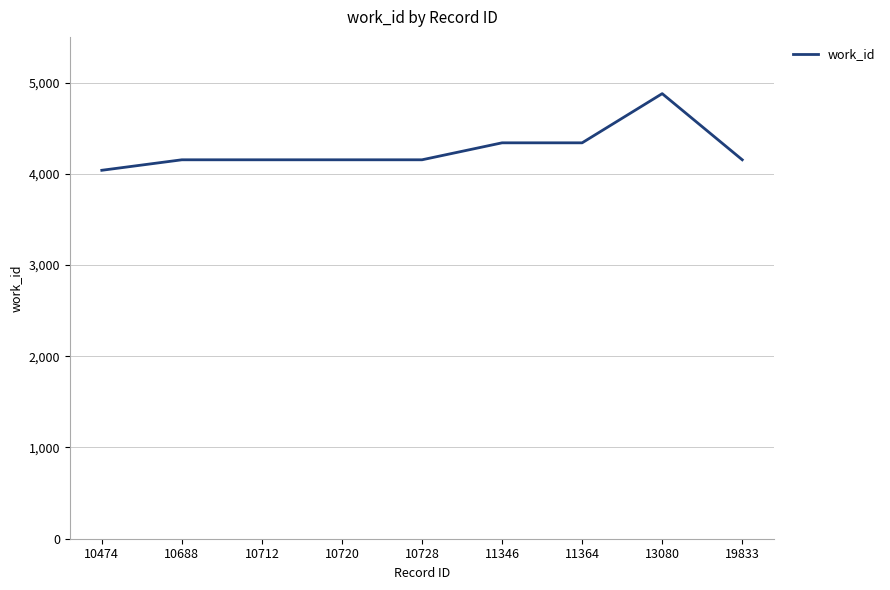

What is the ratio of the value at 11364 to the value at 11346?

1.0